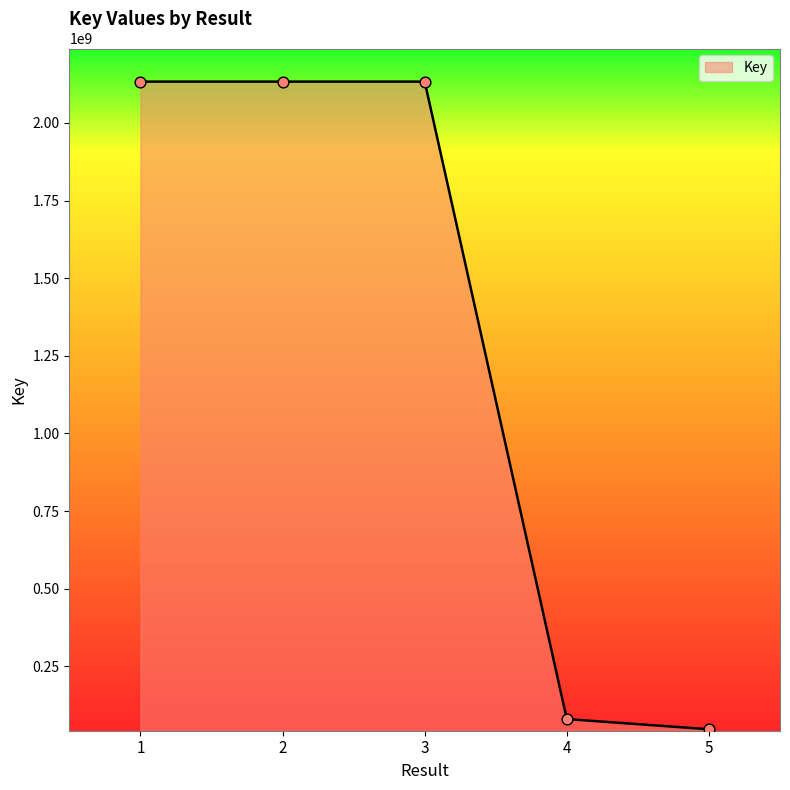

What is the change in value from 4 to 5?

-32836869